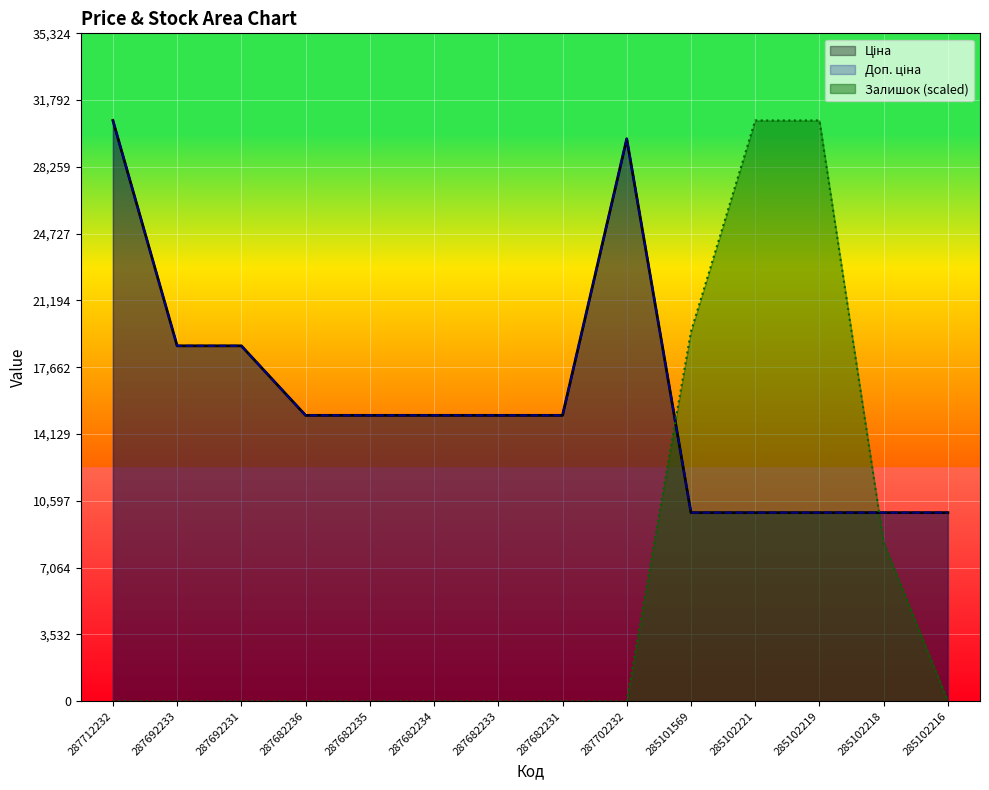

At which category does the chart reach its minimum across all series?

287712232